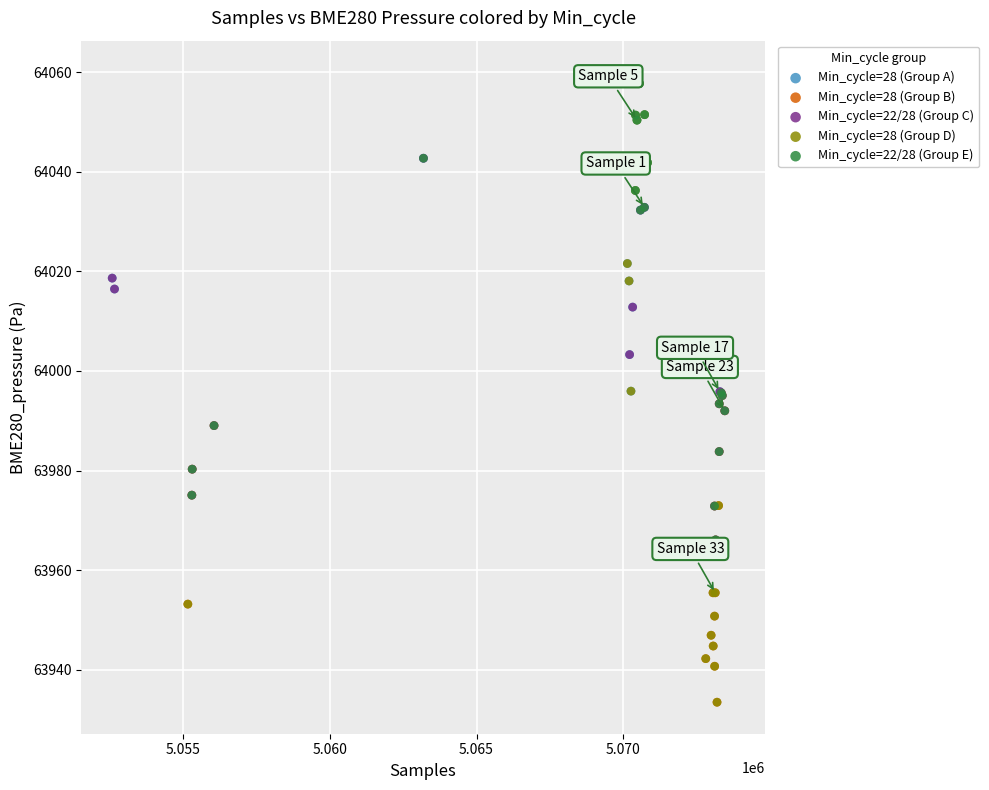

Which series has the largest Y range (max minus min)?

Min_cycle=28 (Group D)